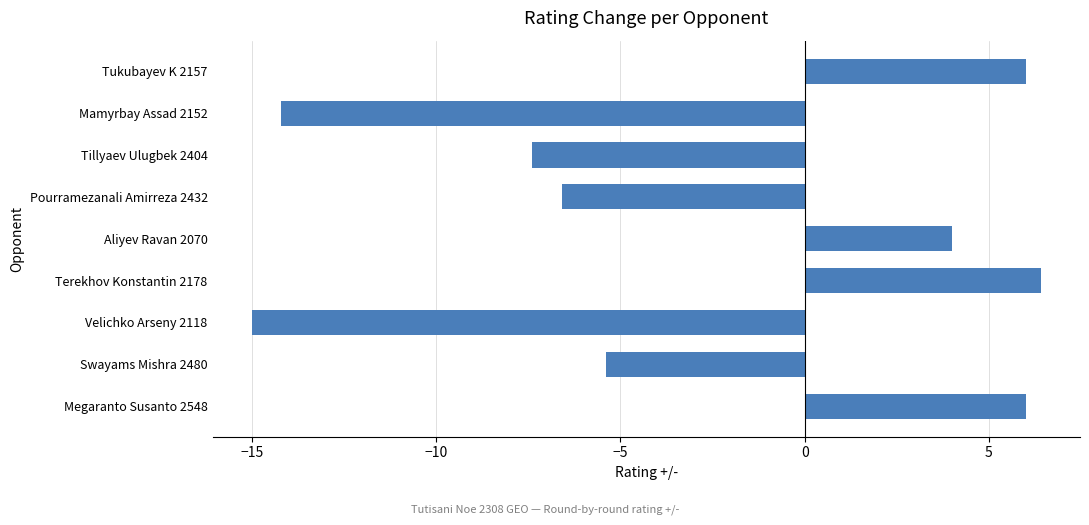

Where is the data nearest to the value -4?

Swayams Mishra 2480